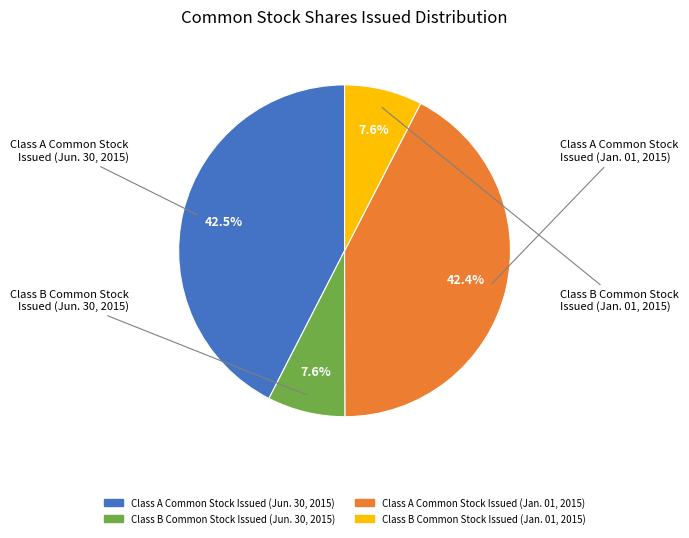

Approximately how many times larger is the value at Class A Common Stock Issued (Jan. 01, 2015) compared to Class A Common Stock Issued (Jun. 30, 2015)?

1.0